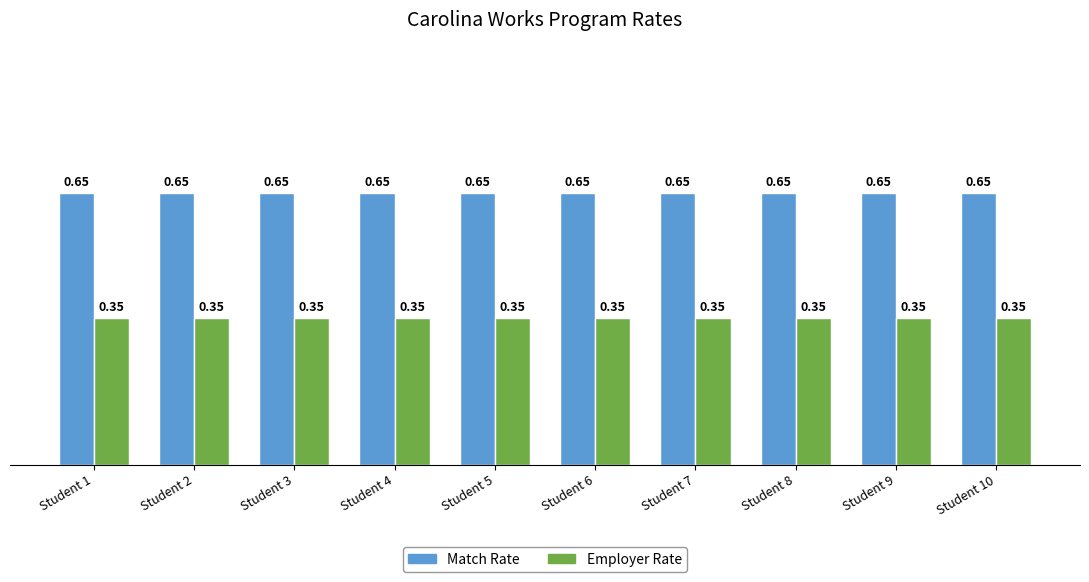

At Student 4, list the series in order from largest to smallest.

Match Rate, Employer Rate